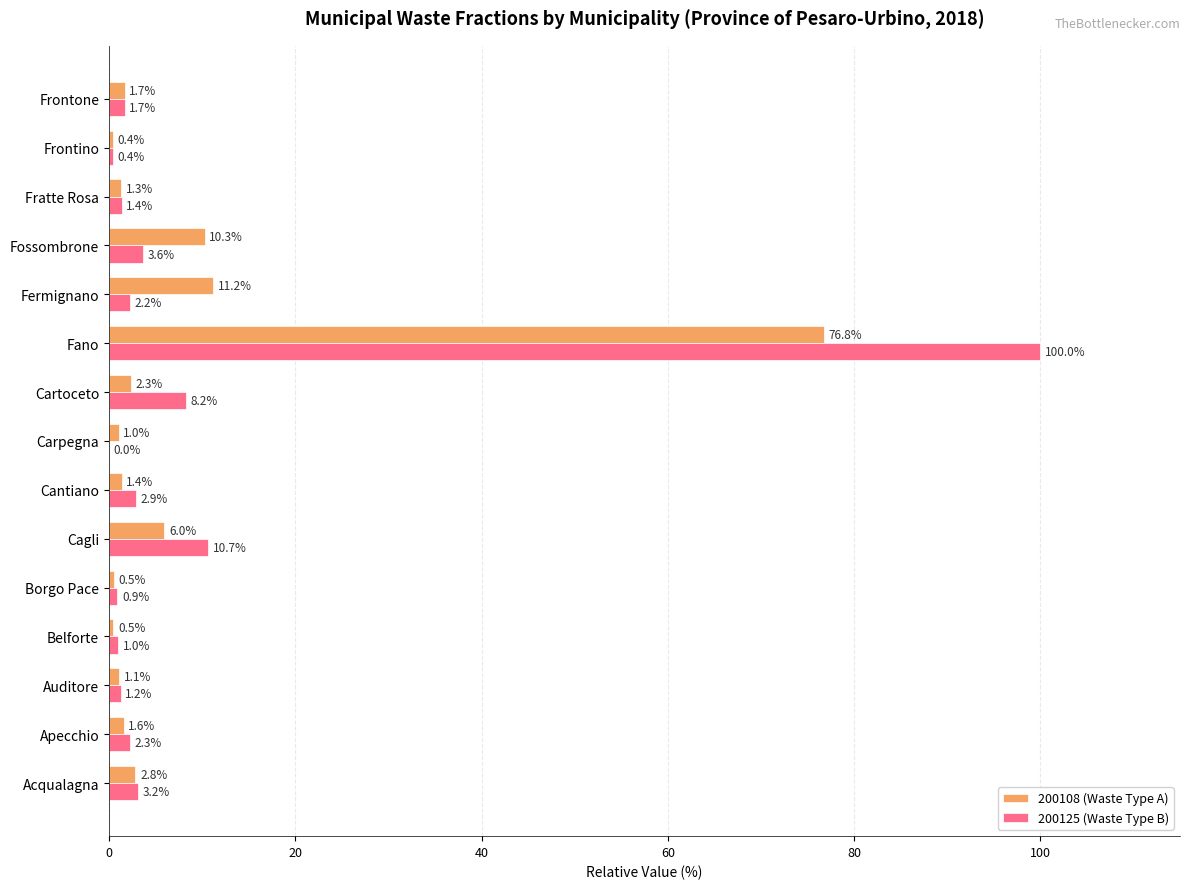

At which label is 200125 (Waste Type B) closest to 50?

Cagli